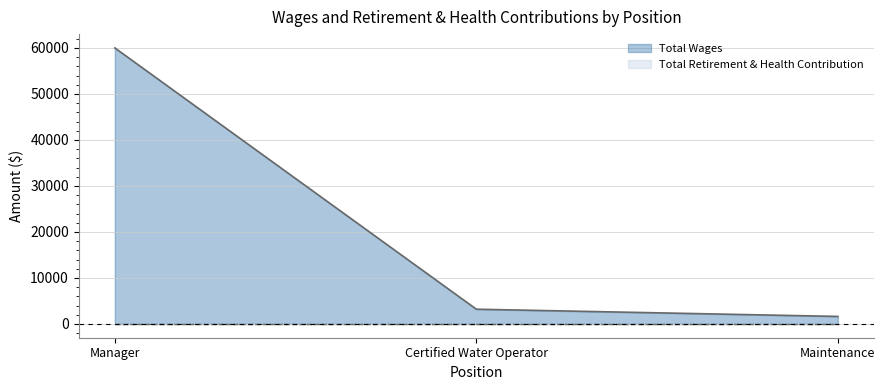

Between Maintenance and Certified Water Operator, which is larger?

Certified Water Operator